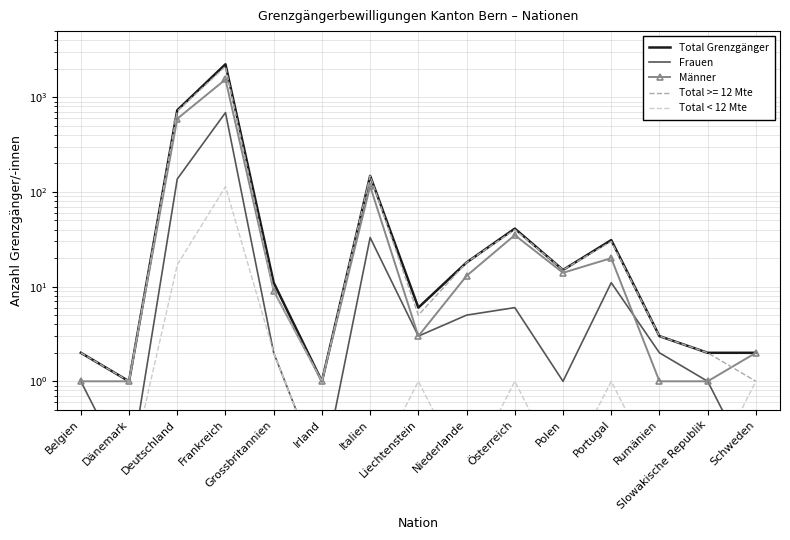

How many interior local peaks does the Total < 12 Mte series have?

4